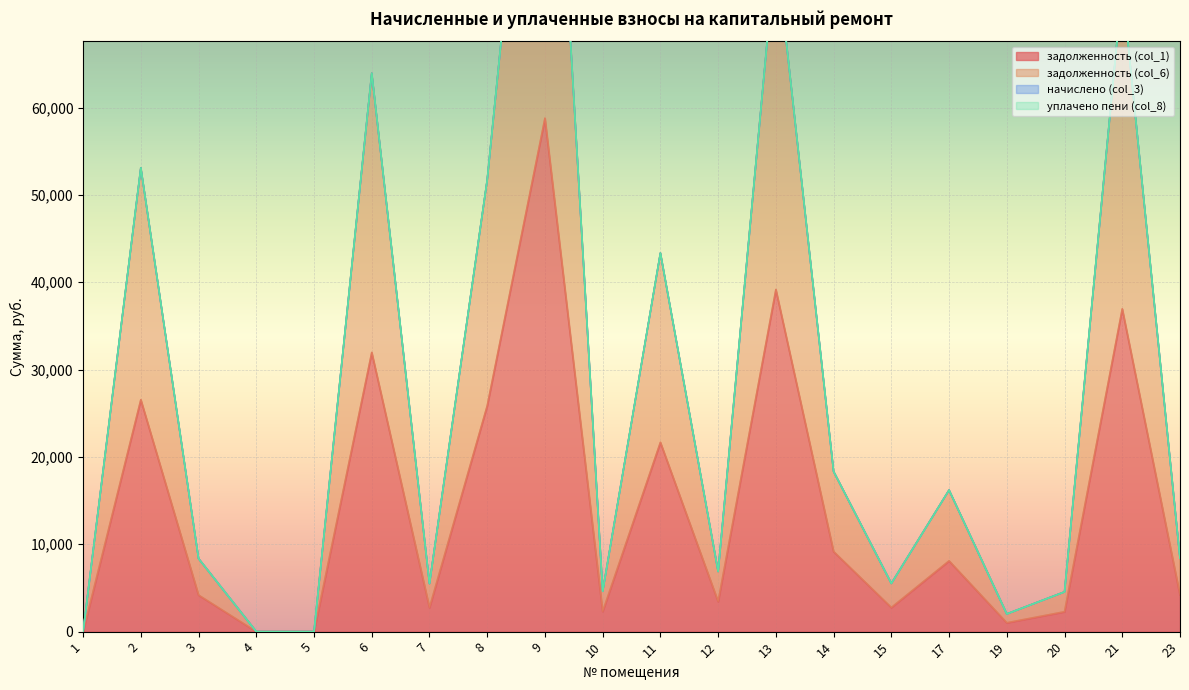

What is the value of the задолженность (col_1) point at the 7th from the left?

2749.4